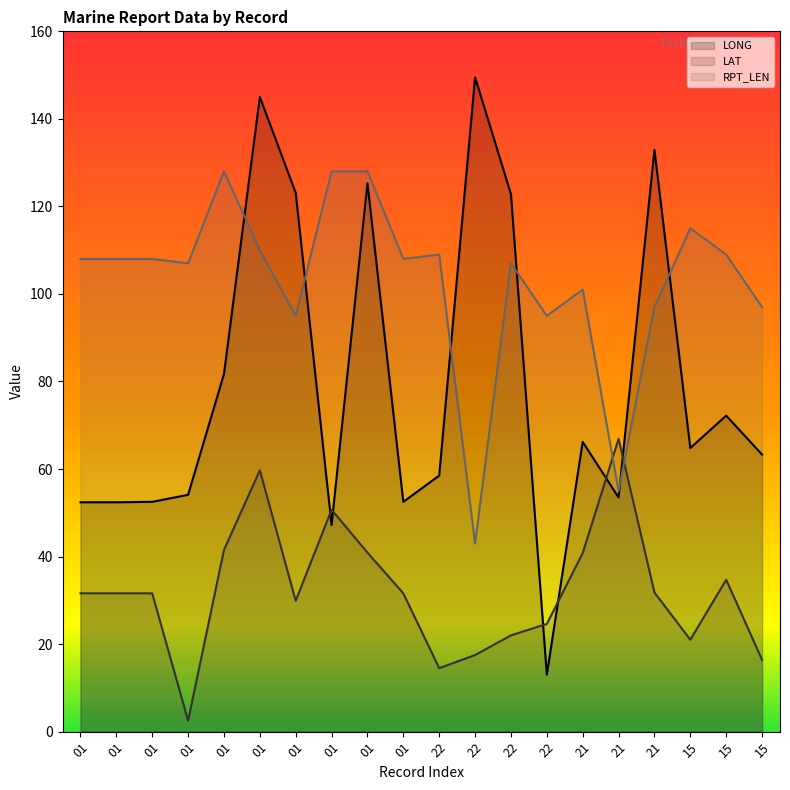

Reading left to right, transcribe all the data shown in this chart.

LONG line: 01=52.4	01=52.4	01=52.5	01=54.1	01=81.7	01=145.0	01=123.1	01=47.2	01=125.3	01=52.5	22=58.5	22=149.5	22=122.8	22=13.0	21=66.2	21=53.5	21=132.9	15=64.8	15=72.2	15=63.3
LAT line: 01=31.6	01=31.6	01=31.6	01=2.5	01=41.5	01=59.7	01=29.9	01=50.7	01=40.9	01=31.6	22=14.5	22=17.5	22=22.0	22=24.6	21=40.8	21=66.9	21=31.8	15=21.0	15=34.7	15=16.4
RPT_LEN line: 01=108.0	01=108.0	01=108.0	01=107.0	01=128.0	01=110.0	01=95.0	01=128.0	01=128.0	01=108.0	22=109.0	22=43.0	22=107.0	22=95.0	21=101.0	21=55.0	21=97.0	15=115.0	15=109.0	15=97.0